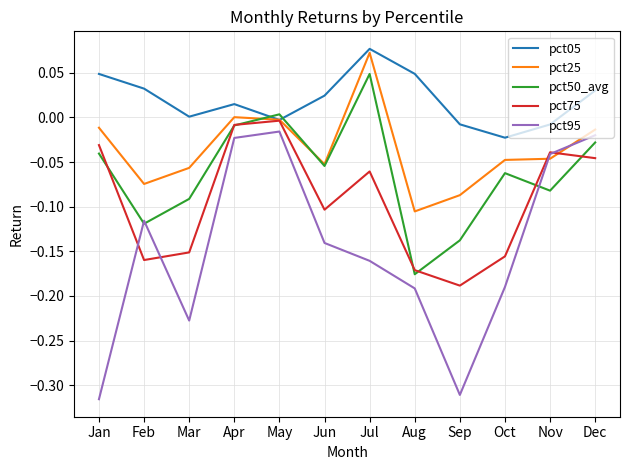

Which series has the widest spread of values?

pct95